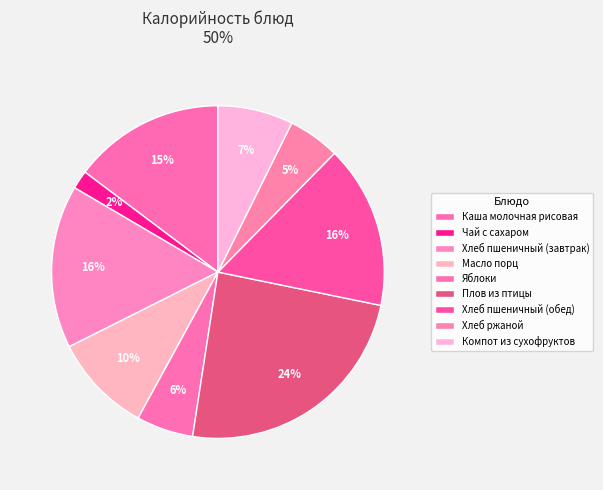

What percentage is the Яблоки slice, to the nearest percent?

6%